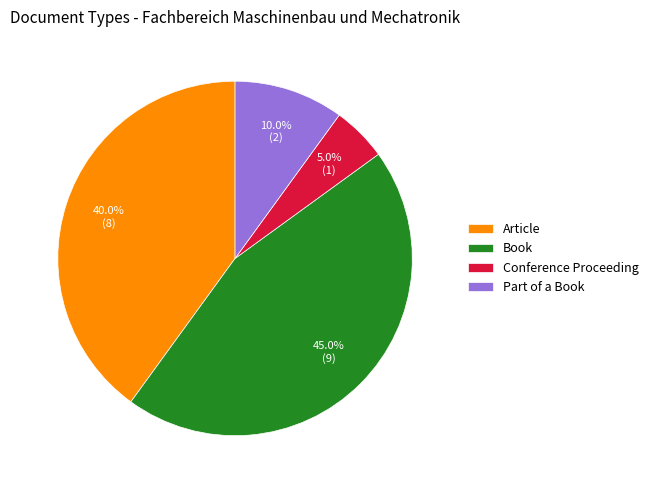

What is the ratio of the value at Book to the value at Conference Proceeding?

9.0